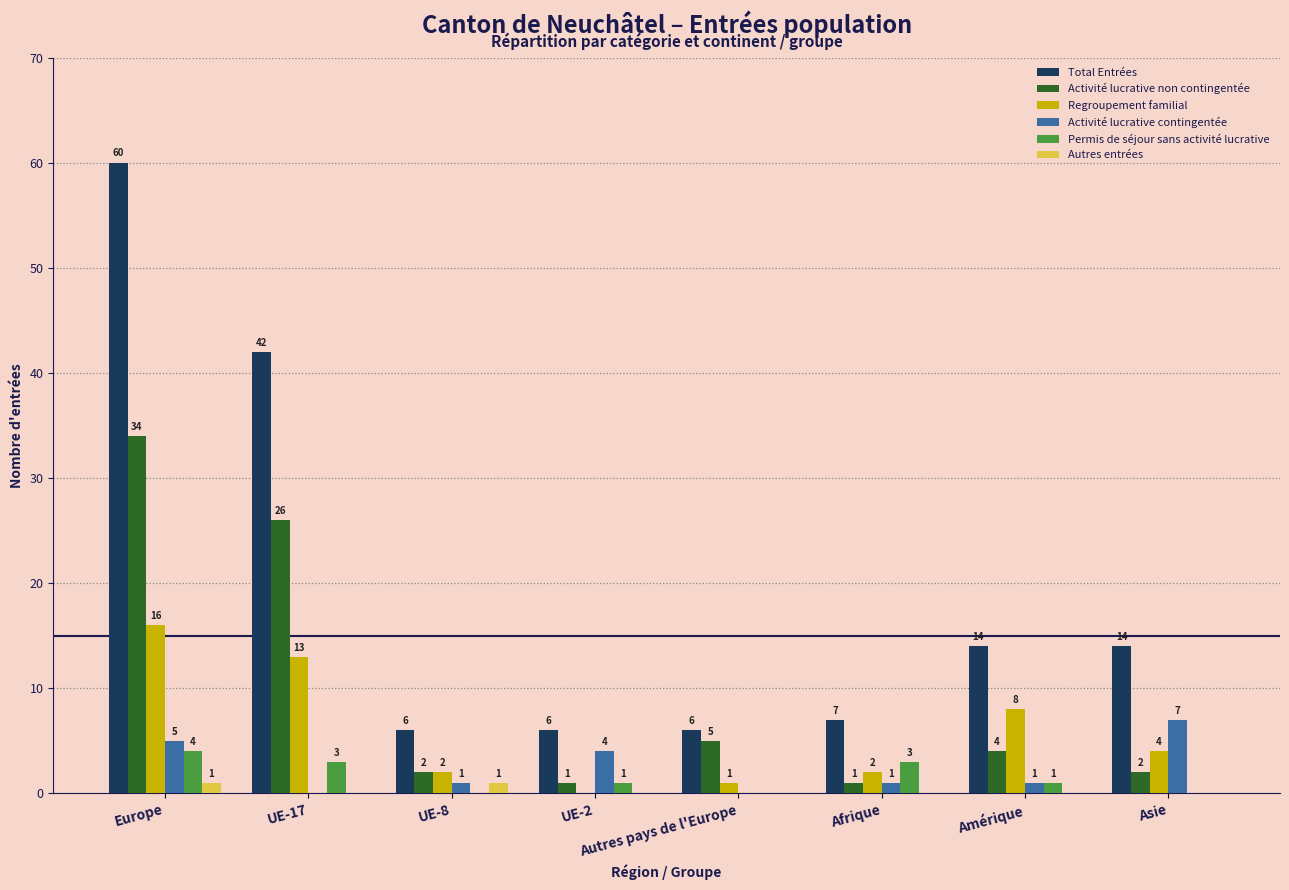

At which category is the sum across all series the highest?

Europe